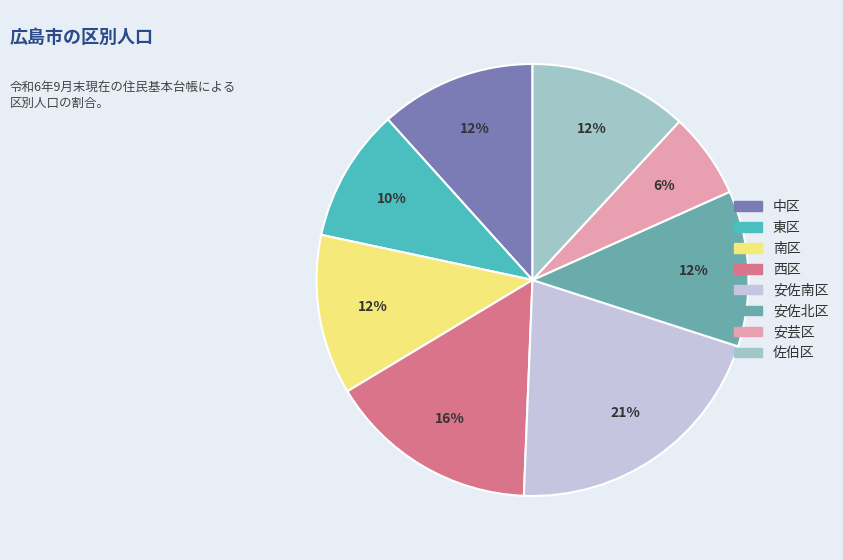

Approximately how many times larger is the value at 安芸区 compared to 西区?

0.4